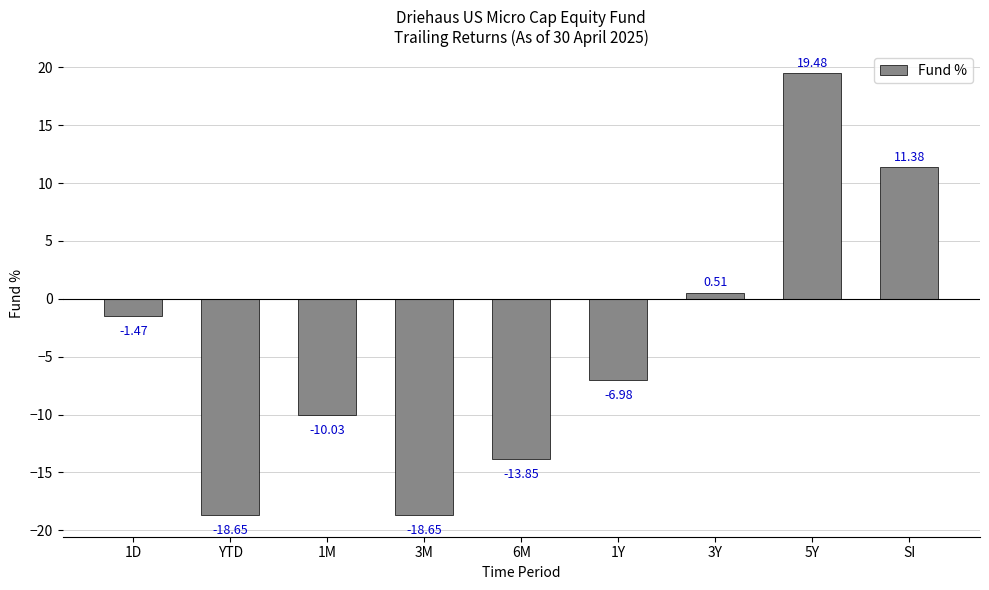

Which has a higher value, 3Y or 1M?

3Y